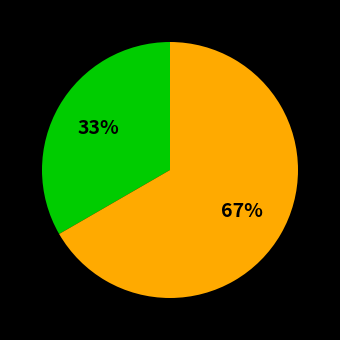

To the nearest percent, what is the average slice percentage?

50%